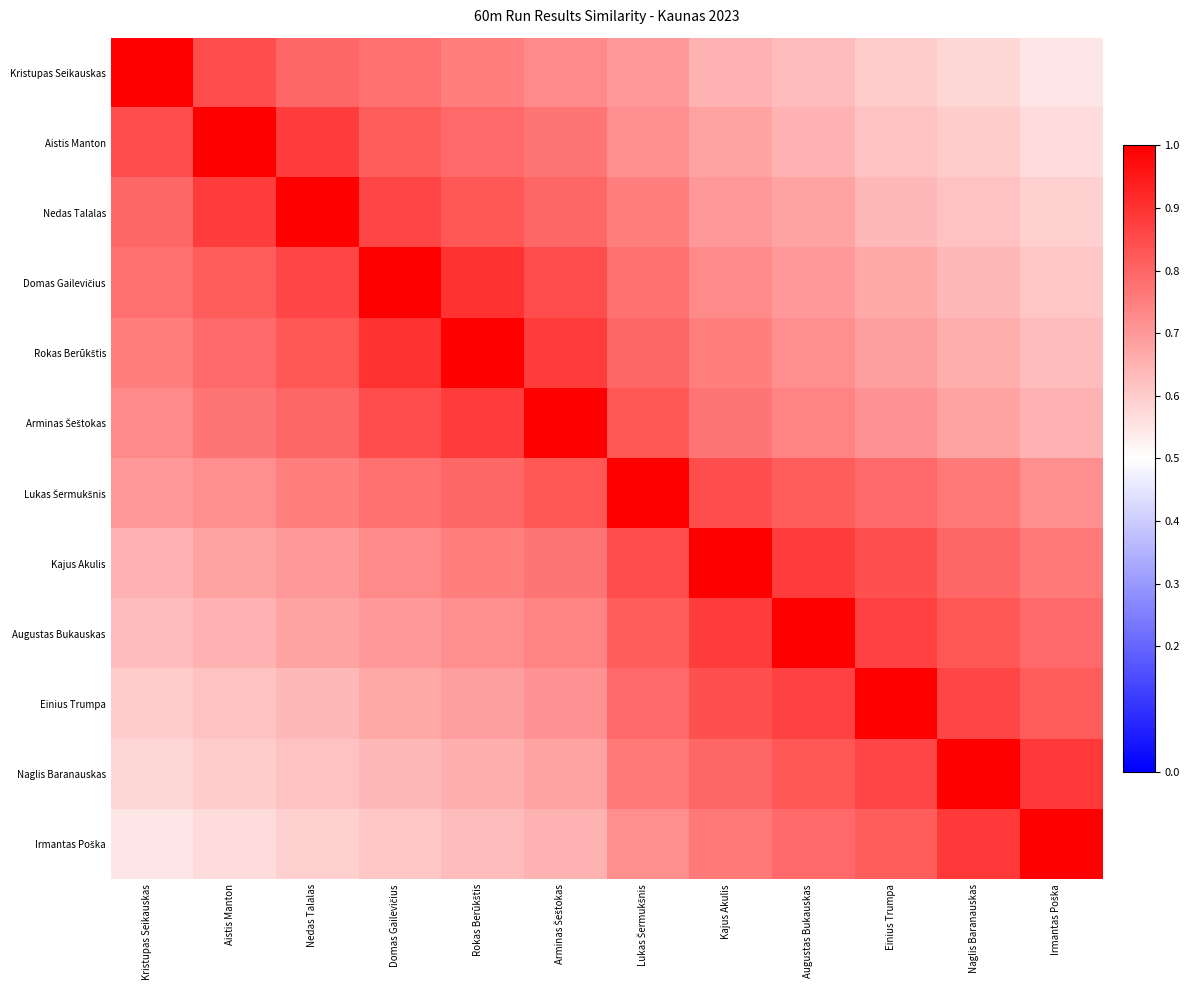

Count the number of data series in this chart.

12